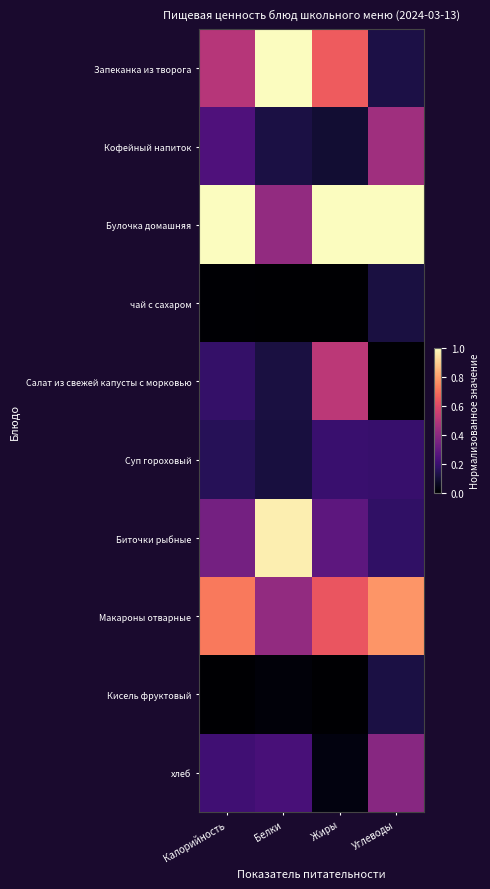

Reading left to right, what are all the values shown in this chart?

Запеканка из творога: Калорийность=0.5	Белки=1.0	Жиры=0.7	Углеводы=0.1
Кофейный напиток: Калорийность=0.2	Белки=0.1	Жиры=0.1	Углеводы=0.4
Булочка домашняя: Калорийность=1.0	Белки=0.4	Жиры=1.0	Углеводы=1.0
чай с сахаром: Калорийность=0.0	Белки=0.0	Жиры=0.0	Углеводы=0.1
Салат из свежей капусты с морковью: Калорийность=0.2	Белки=0.1	Жиры=0.5	Углеводы=0.0
Суп гороховый: Калорийность=0.2	Белки=0.1	Жиры=0.2	Углеводы=0.2
Биточки рыбные: Калорийность=0.3	Белки=1.0	Жиры=0.3	Углеводы=0.2
Макароны отварные: Калорийность=0.7	Белки=0.4	Жиры=0.6	Углеводы=0.8
Кисель фруктовый: Калорийность=0.0	Белки=0.0	Жиры=0.0	Углеводы=0.1
хлеб: Калорийность=0.2	Белки=0.2	Жиры=0.0	Углеводы=0.4